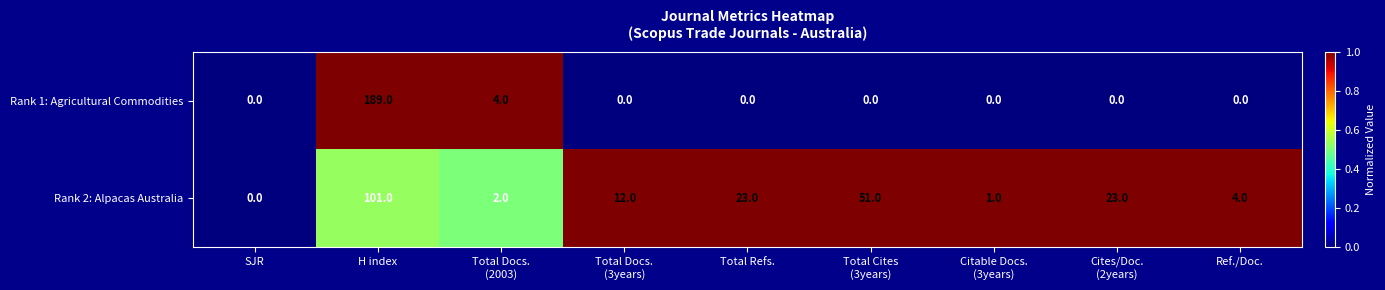

What is the spread (max minus min) of values at Total Refs.?

23